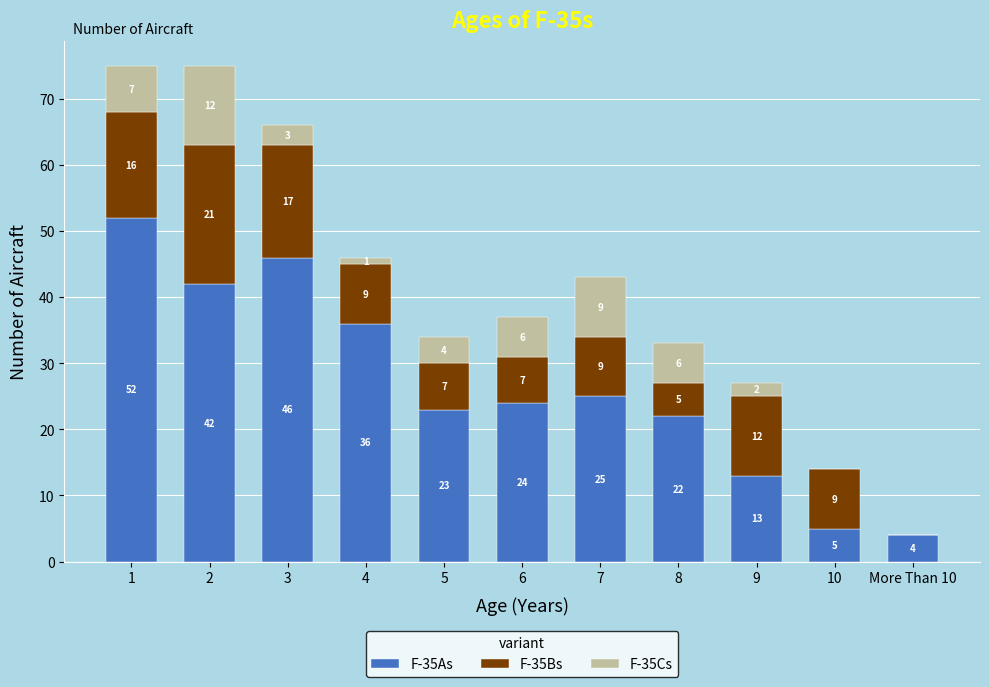

Are the bars horizontal?

No